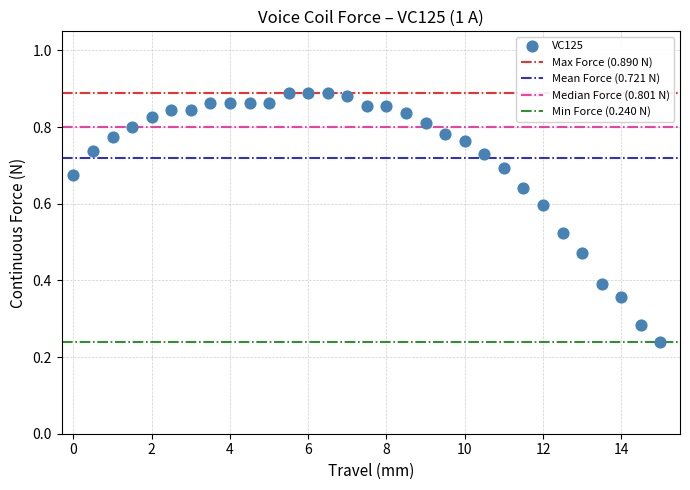

What is the range of X values (max minus min)?

15.0